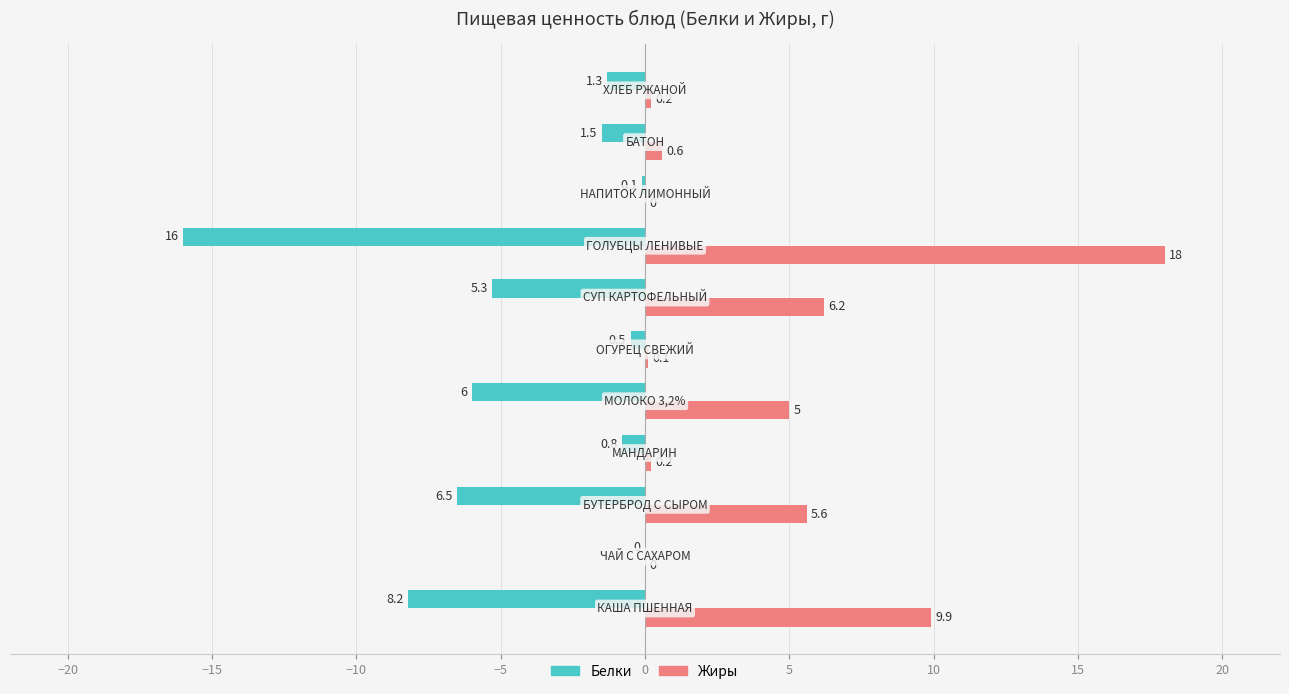

What is the greatest value displayed?

18.0